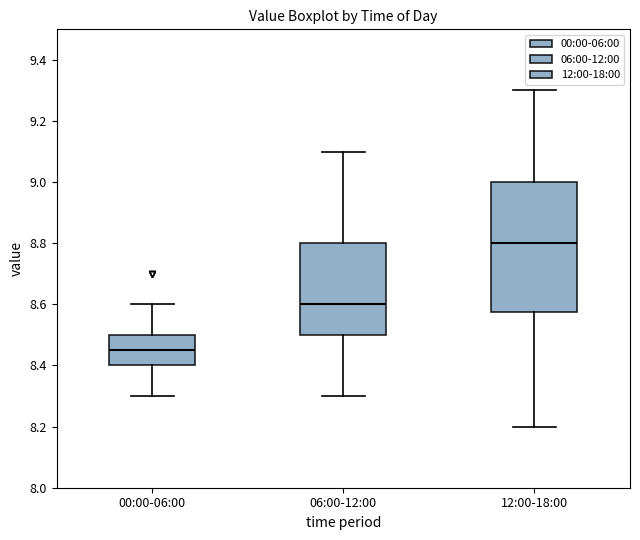

Which box is the tallest, from its lower edge to its upper edge?

12:00-18:00